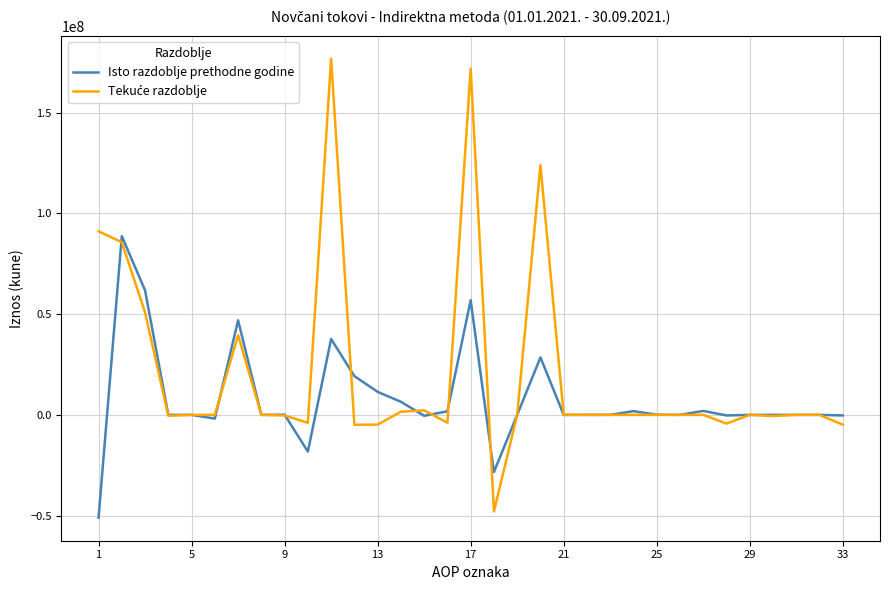

Reading left to right, transcribe all the data shown in this chart.

Isto razdoblje prethodne godine: -51070206	88728402	61784372	0	0	-1851510	46915349	0	84648	-18204457	37658196	19224135	11416837	6497239	-461510	1771569	56882331	-28370698	0	28511633	0	0	19551	1831959	97199	0	1948709	-279587	0	0	0	0	-279587
Tekuće razdoblje: 91106835	85688831	50823438	-468730	0	-447	39594278	0	-313284	-3946424	176795666	-4919112	-4816890	1546173	2243969	-3892364	171876554	-47933126	0	123943428	0	0	447	0	0	0	447	-4331563	0	-566243	0	0	-4897806